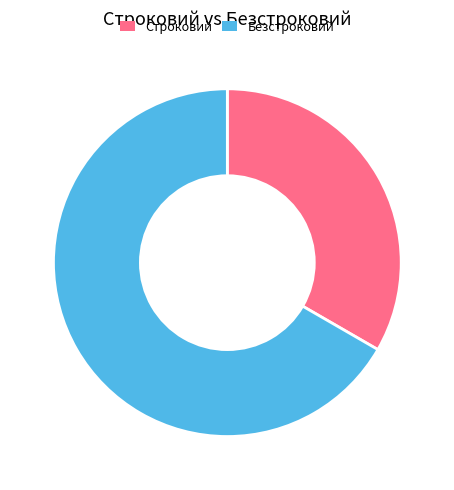

Which category has the smallest portion of the pie?

Строковий